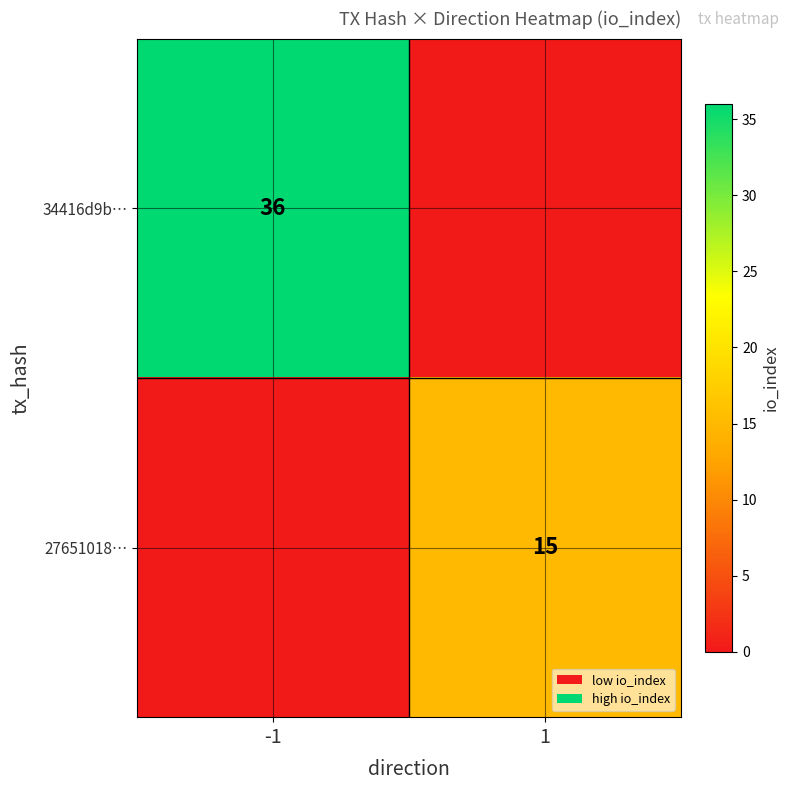

Which category has the lowest value across all series?

1